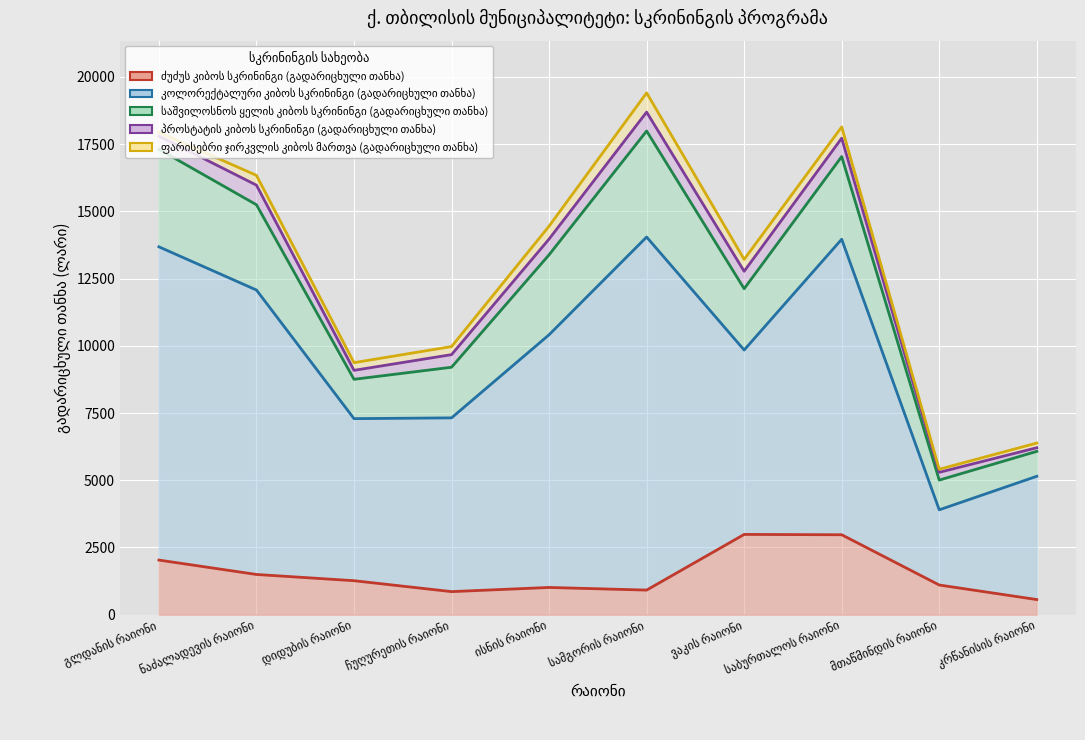

Which series has the largest total across all categories?

კოლორექტალური კიბოს სკრინინგი (გადარიცხული თანხა)